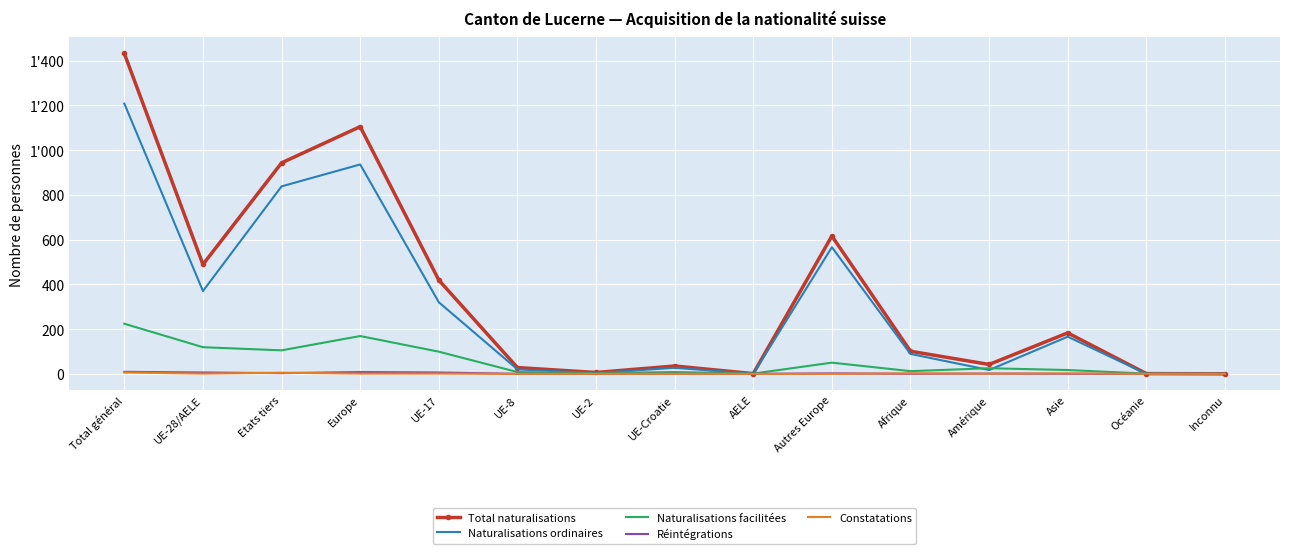

What are all the series names shown in the legend?

Total naturalisations, Naturalisations ordinaires, Naturalisations facilitées, Réintégrations, Constatations